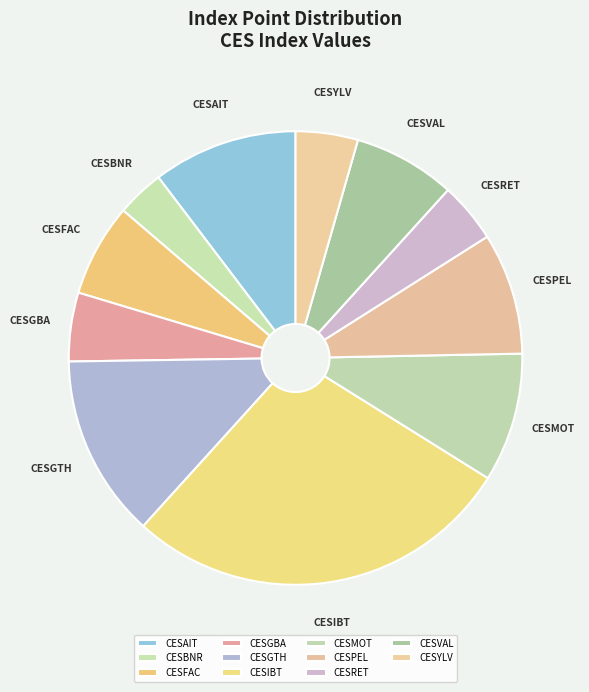

Do CESMOT and CESRET together represent more than half of the pie?

No